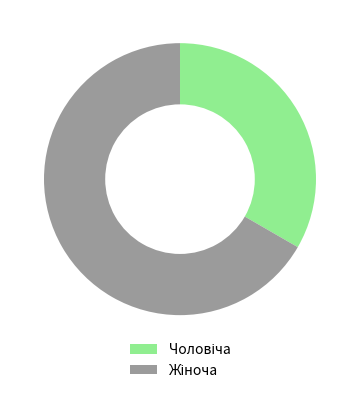

Is there any slice that represents more than half of the pie?

Yes